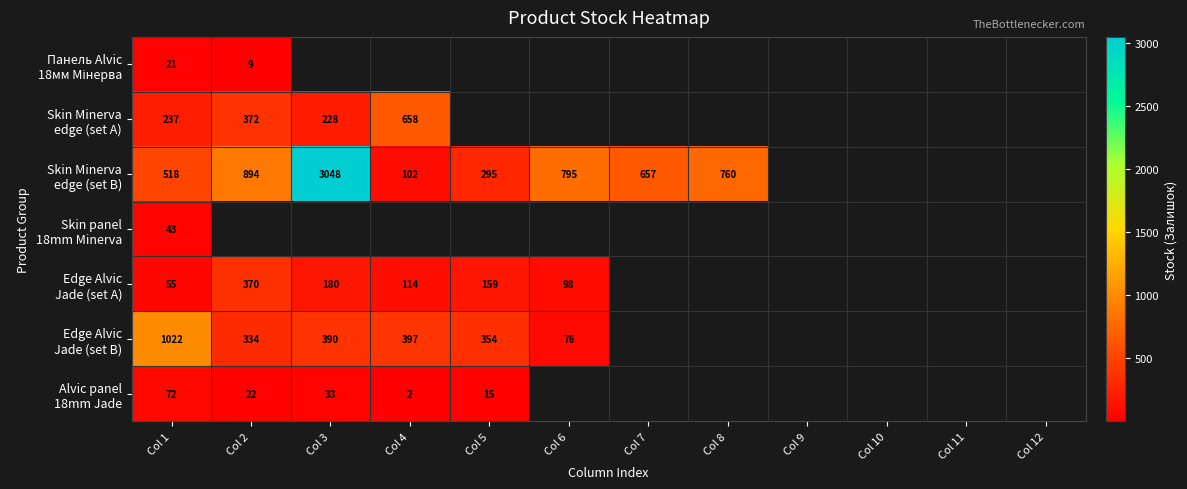

What is the spread (max minus min) of values at Col 1?

1001